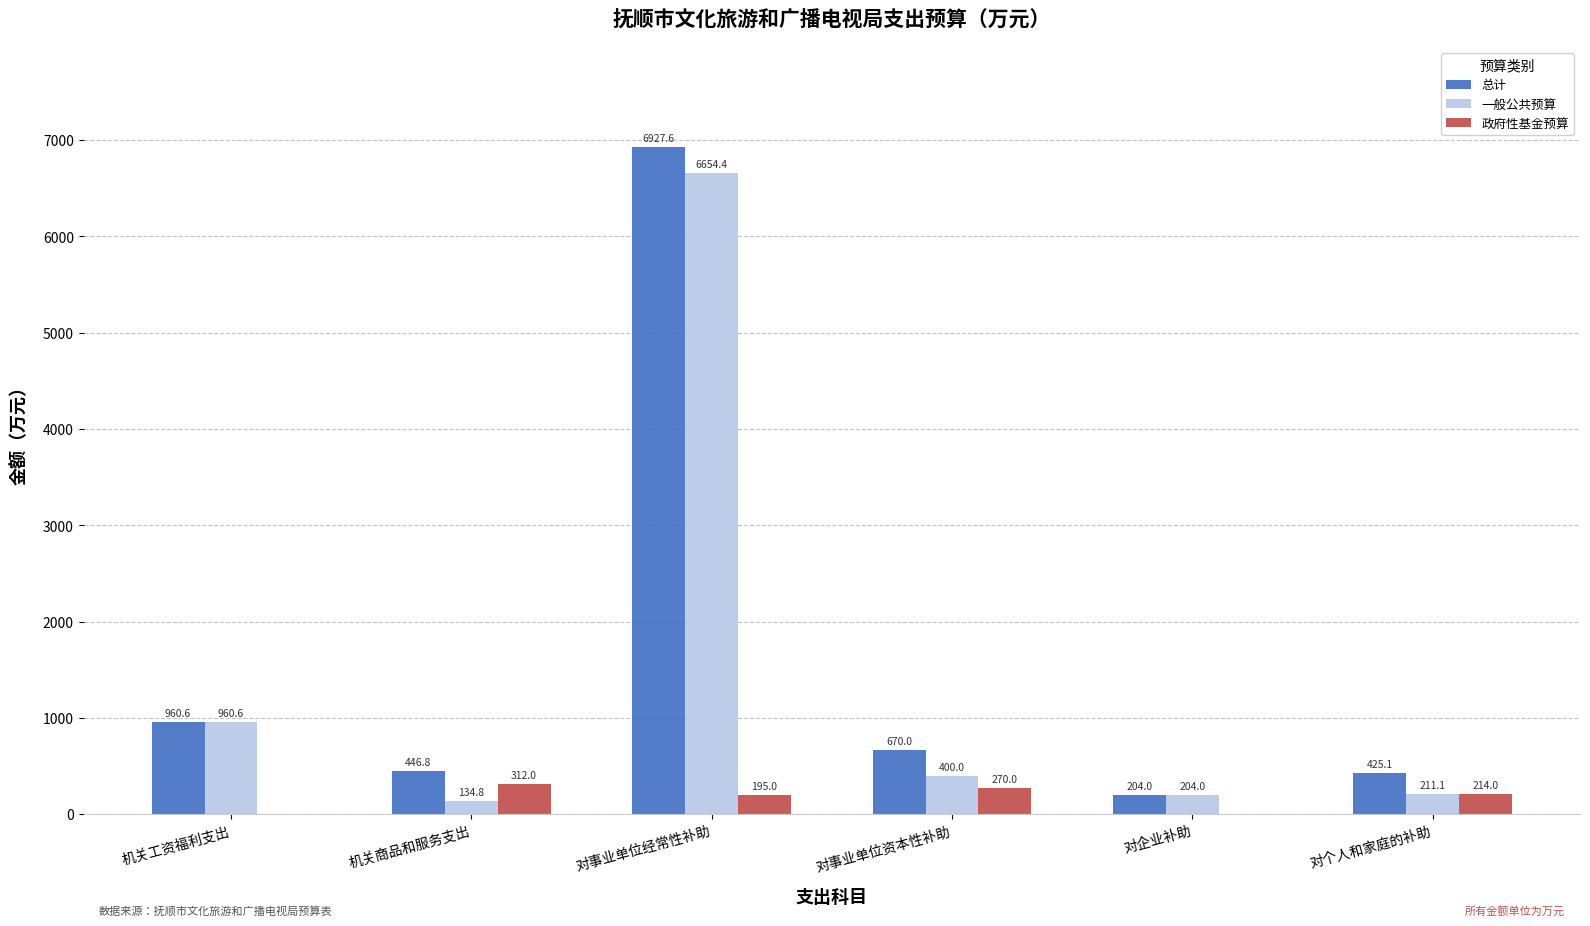

At which label does 一般公共预算 reach its peak?

对事业单位经常性补助